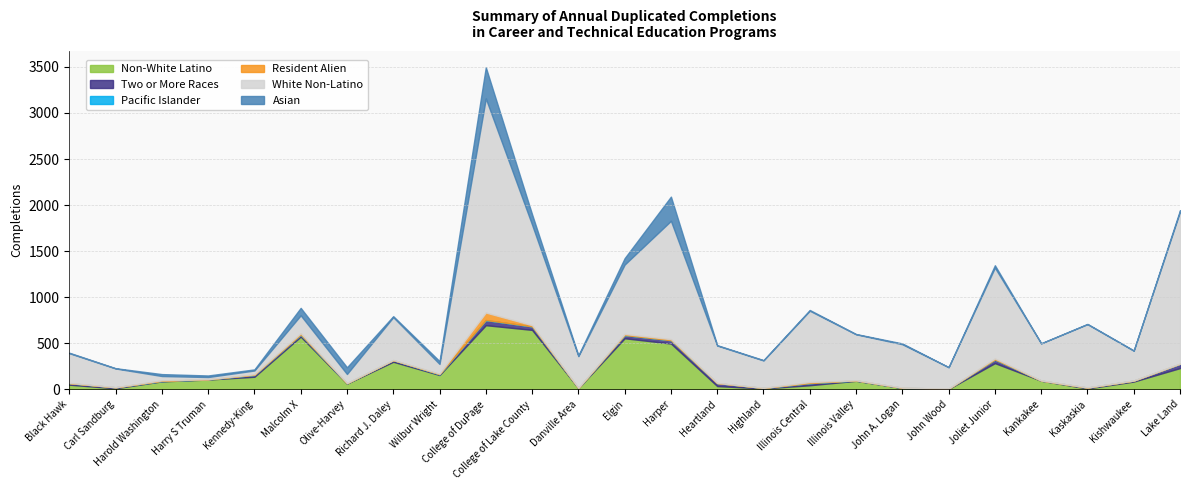

In Pacific Islander, how many points are lower than both neighbors (excluding endpoints)?

2